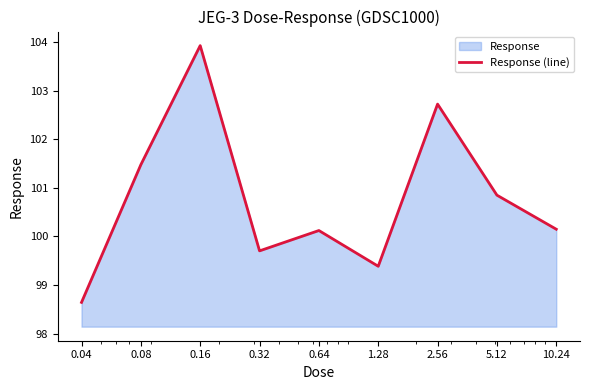

Read the value at 0.32.

99.7